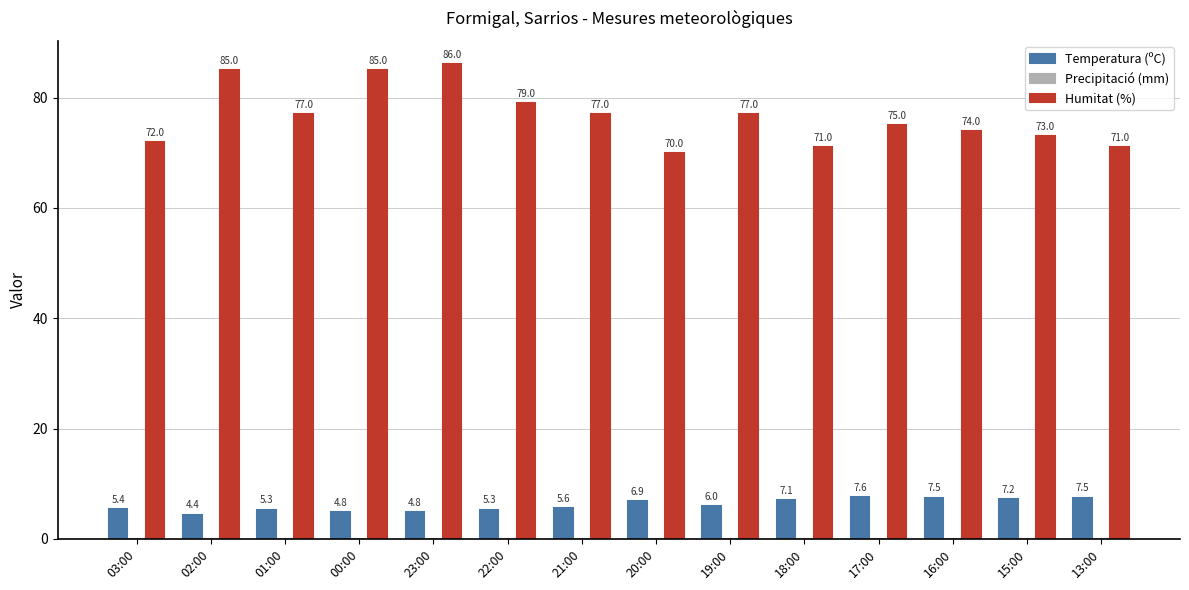

Reading left to right, transcribe all the data shown in this chart.

Temperatura (ºC): 03:00=5.4	02:00=4.4	01:00=5.3	00:00=4.8	23:00=4.8	22:00=5.3	21:00=5.6	20:00=6.9	19:00=6.0	18:00=7.1	17:00=7.6	16:00=7.5	15:00=7.2	13:00=7.5
Humitat (%): 03:00=72.0	02:00=85.0	01:00=77.0	00:00=85.0	23:00=86.0	22:00=79.0	21:00=77.0	20:00=70.0	19:00=77.0	18:00=71.0	17:00=75.0	16:00=74.0	15:00=73.0	13:00=71.0